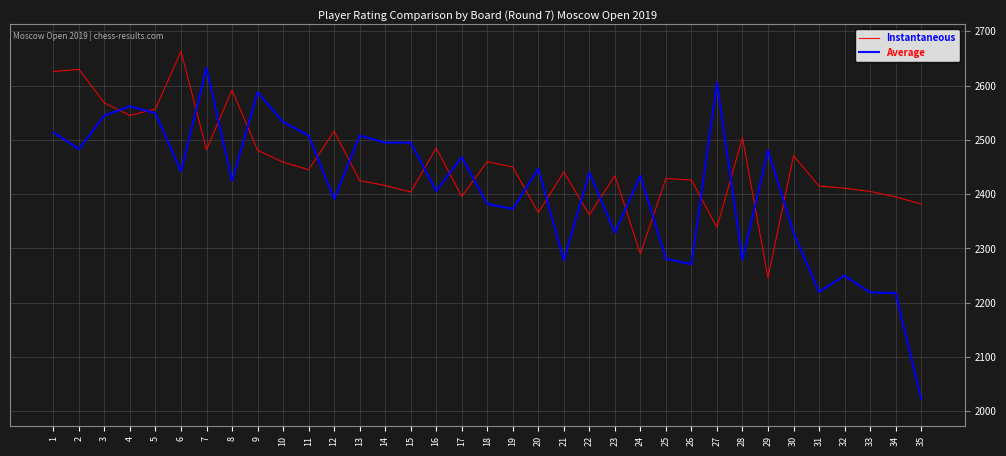

True or false: Average has a value of 4385 at 15.

False